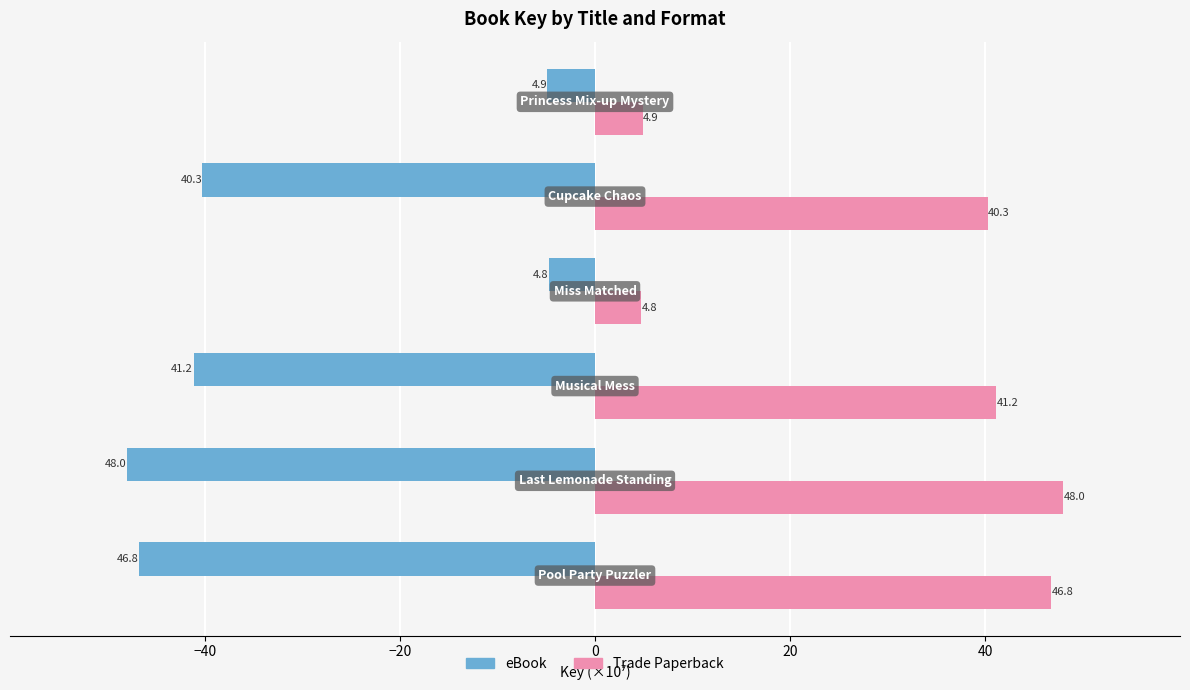

What is the average value of the Trade Paperback series?

31.0